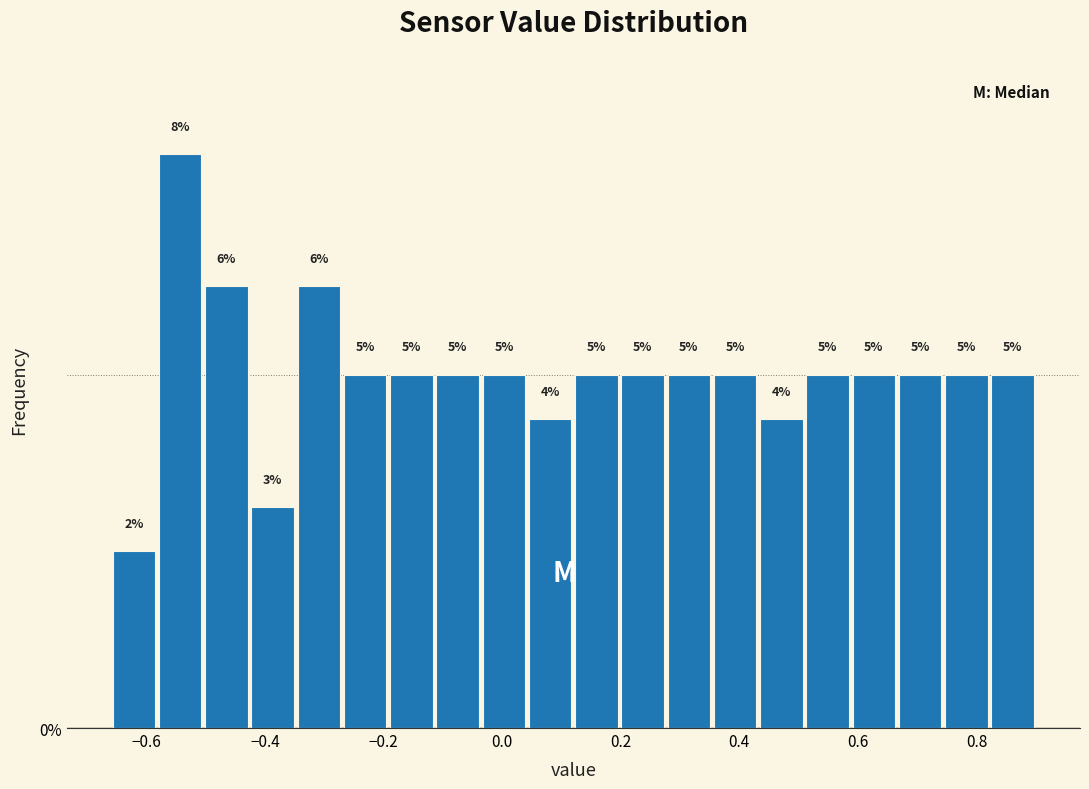

Around what value on the x-axis is the tallest bar? Give the approximate position of its centre, as read against the axis.

-0.54